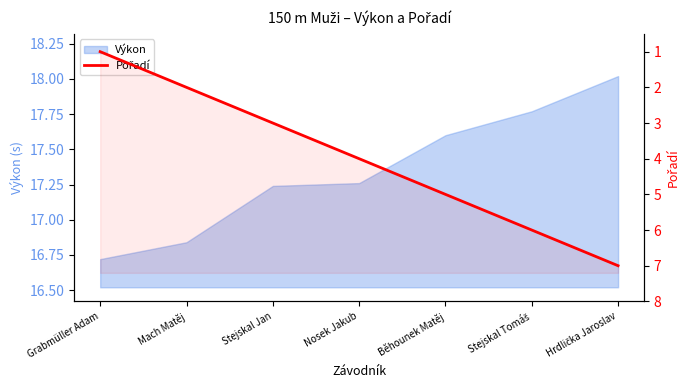

What is the value of the 4th point from the left?

4